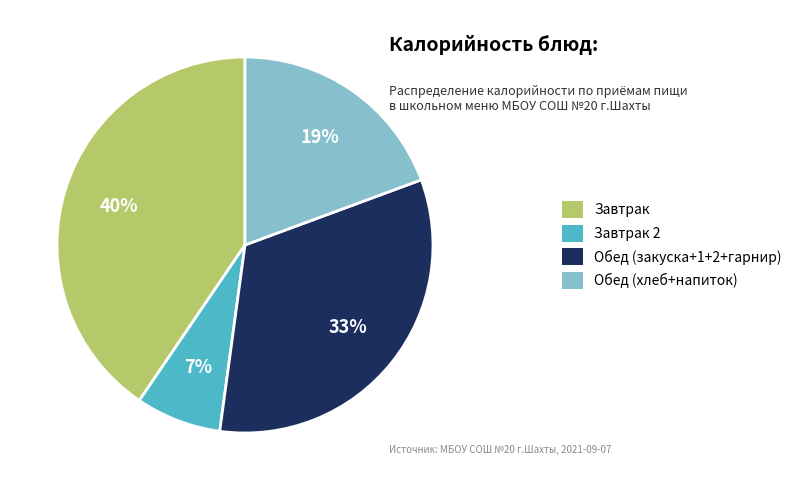

Does Завтрак 2 account for over 50% of the chart?

No